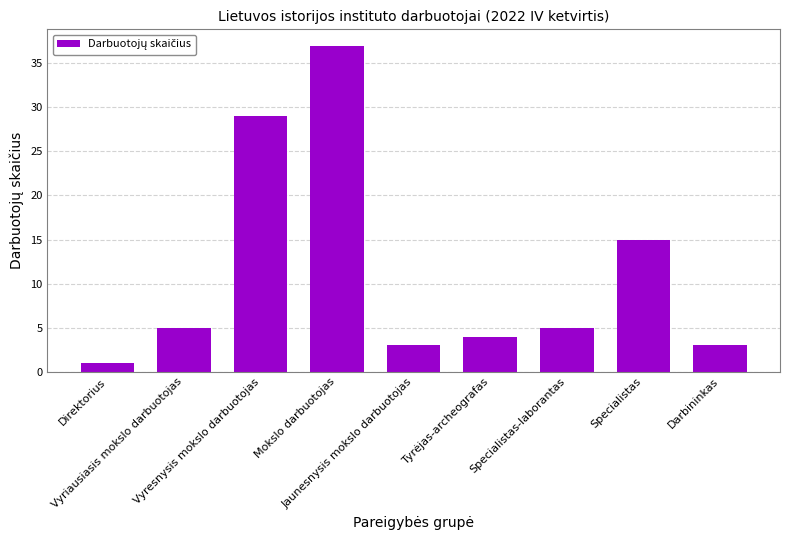

Reading left to right, what are all the values shown in this chart?

Direktorius=1	Vyriausiasis mokslo darbuotojas=5	Vyresnysis mokslo darbuotojas=29	Mokslo darbuotojas=37	Jaunesnysis mokslo darbuotojas=3	Tyrėjas-archeografas=4	Specialistas-laborantas=5	Specialistas=15	Darbininkas=3